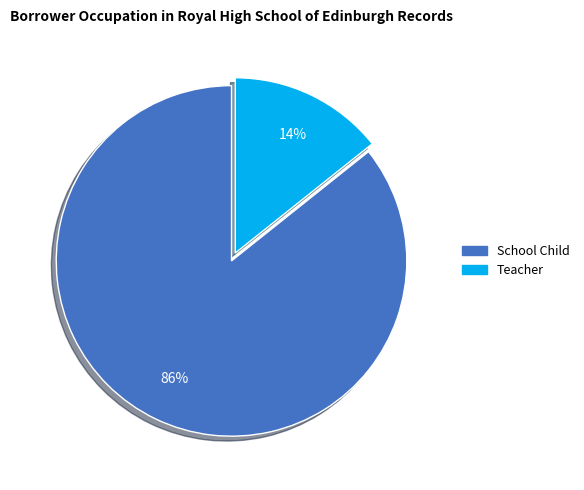

Combined, do School Child and Teacher account for over 50%?

Yes